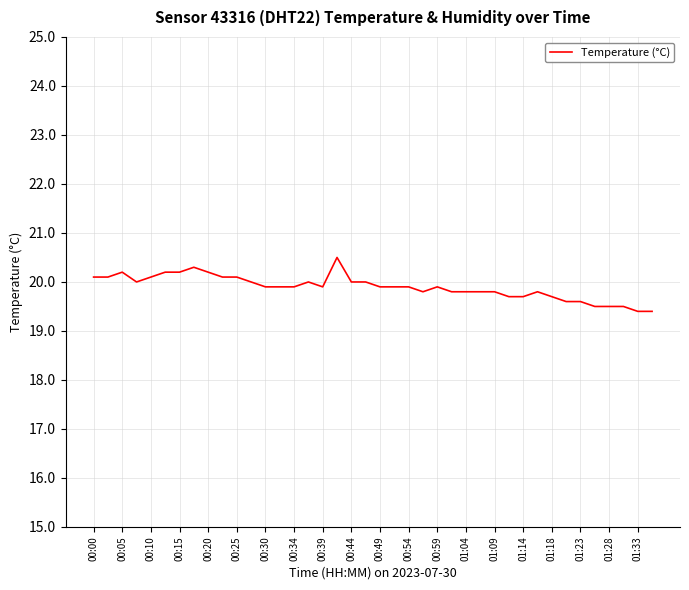

Reading left to right, transcribe all the data shown in this chart.

20.1	20.1	20.2	20.0	20.1	20.2	20.2	20.3	20.2	20.1	20.1	20.0	19.9	19.9	19.9	20.0	19.9	20.5	20.0	20.0	19.9	19.9	19.9	19.8	19.9	19.8	19.8	19.8	19.8	19.7	19.7	19.8	19.7	19.6	19.6	19.5	19.5	19.5	19.4	19.4